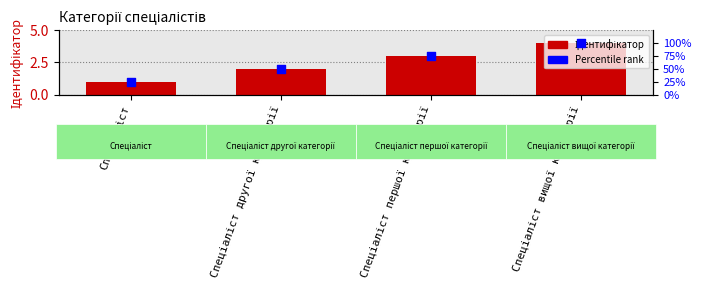

What are all the series names shown in the legend?

Ідентифікатор, Percentile rank